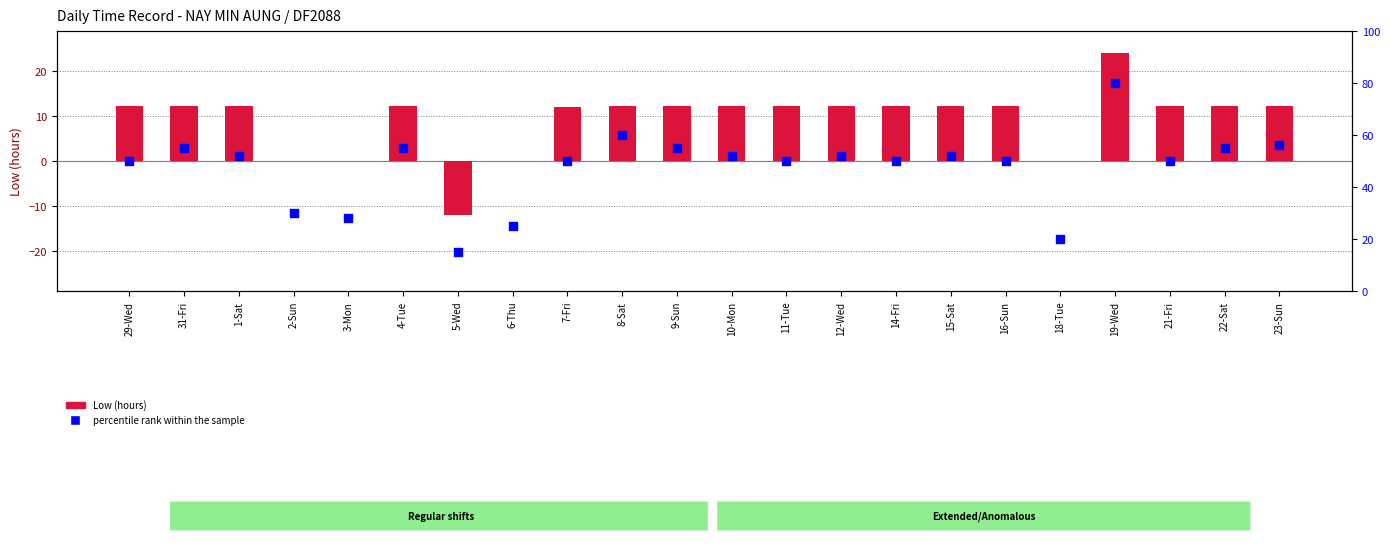

What are all the series names shown in the legend?

Low (hours), percentile rank within the sample